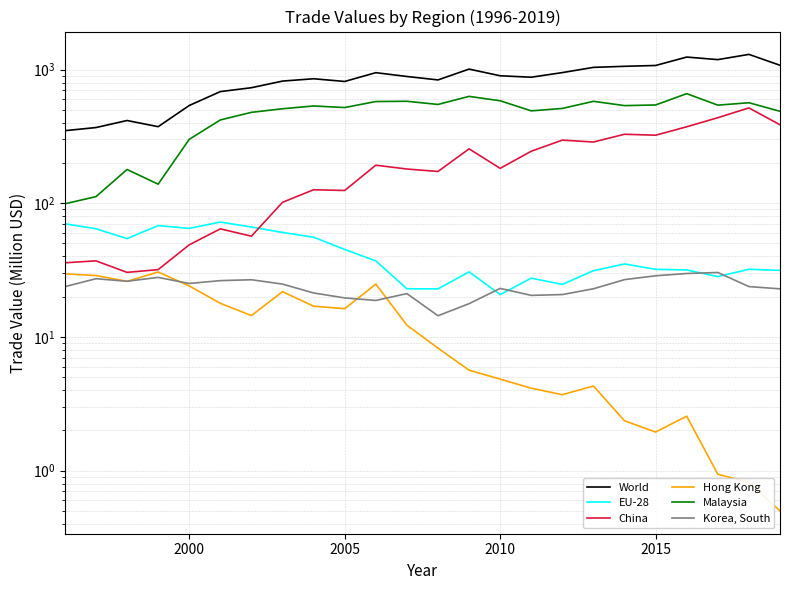

Does the chart display data point markers on the line(s)?

No